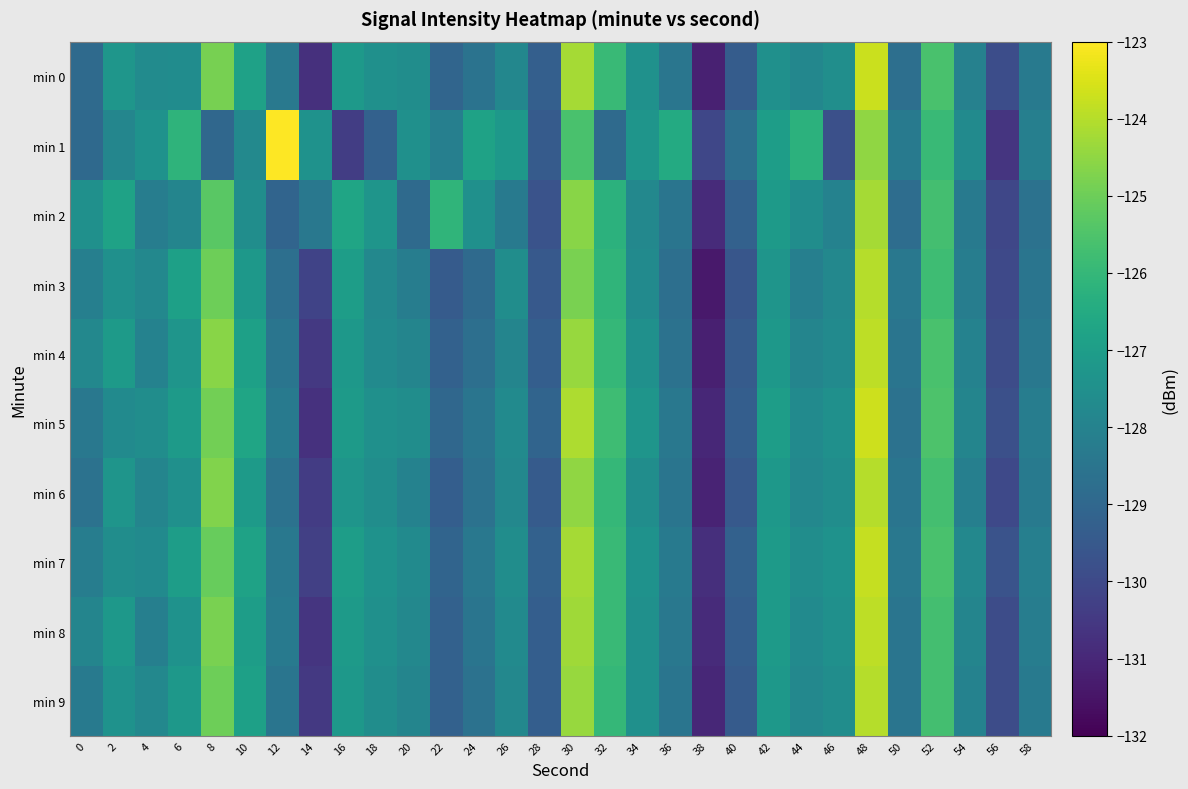

Which has a higher value, 56 or 40?

40